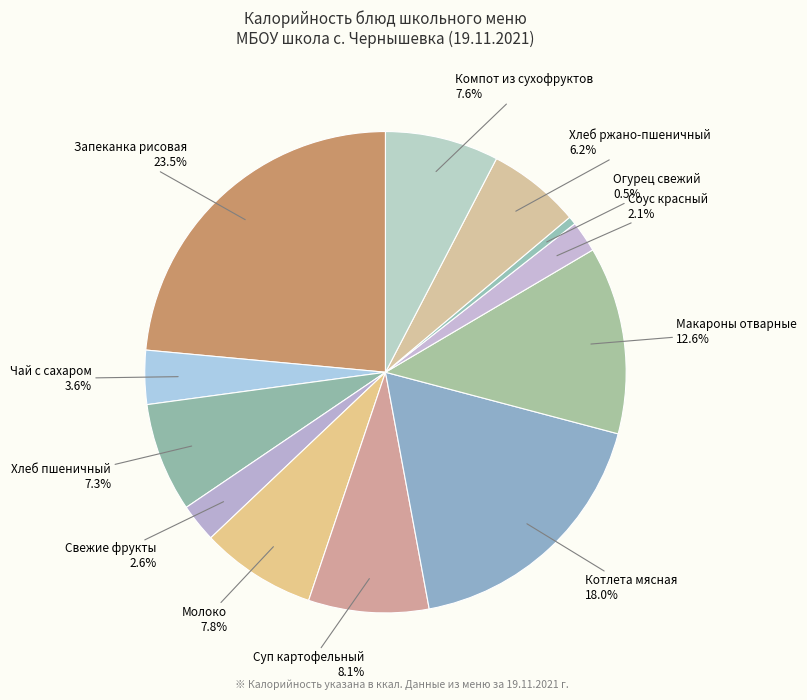

How many segments does this pie chart have?

12